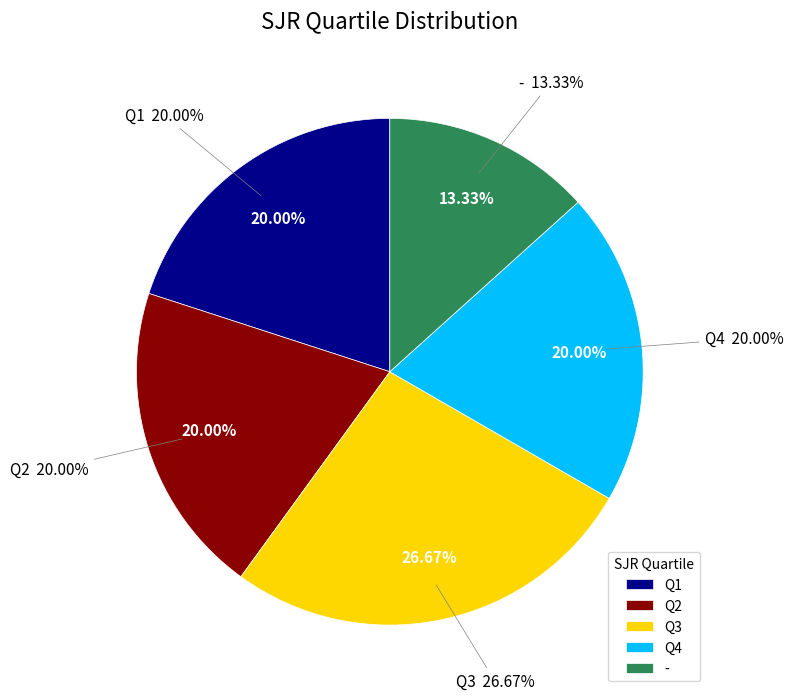

Does any single category account for the majority?

No